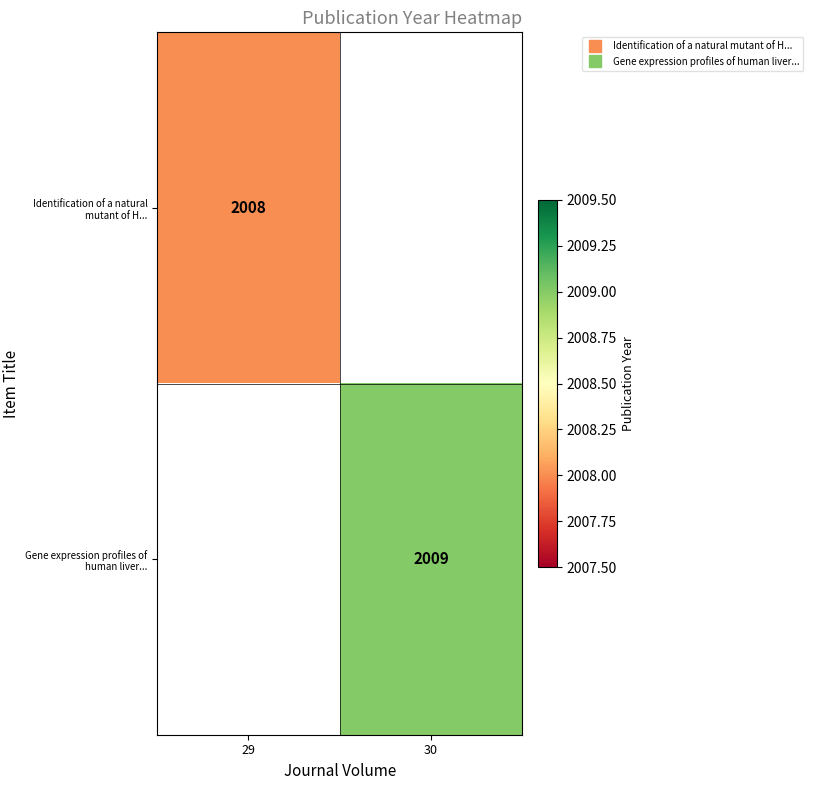

Which has a higher value, 29 or 30?

30